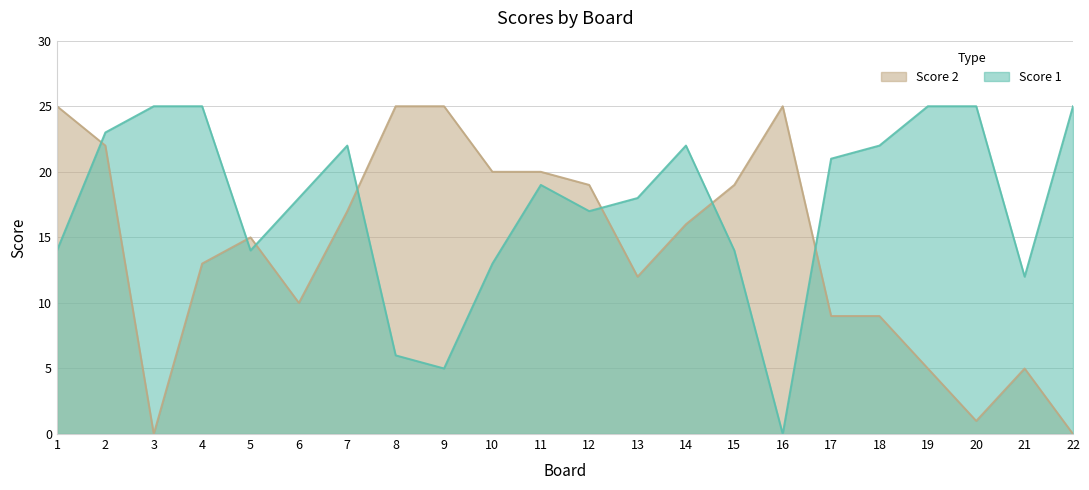

How many values in the Score 1 series are below 19?

11